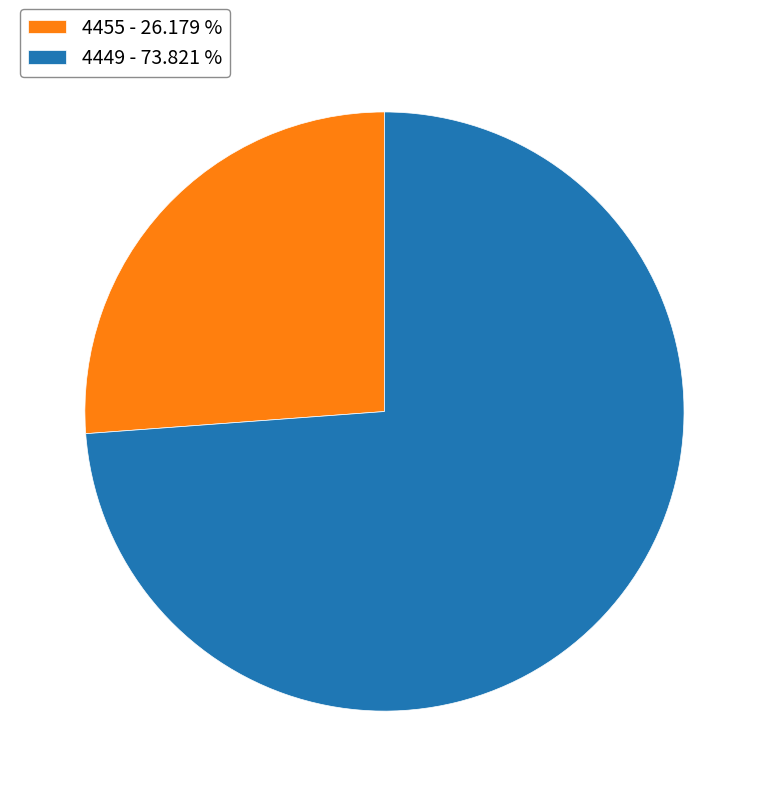

Combined, do 4455 - 26.179 % and 4449 - 73.821 % account for over 50%?

Yes